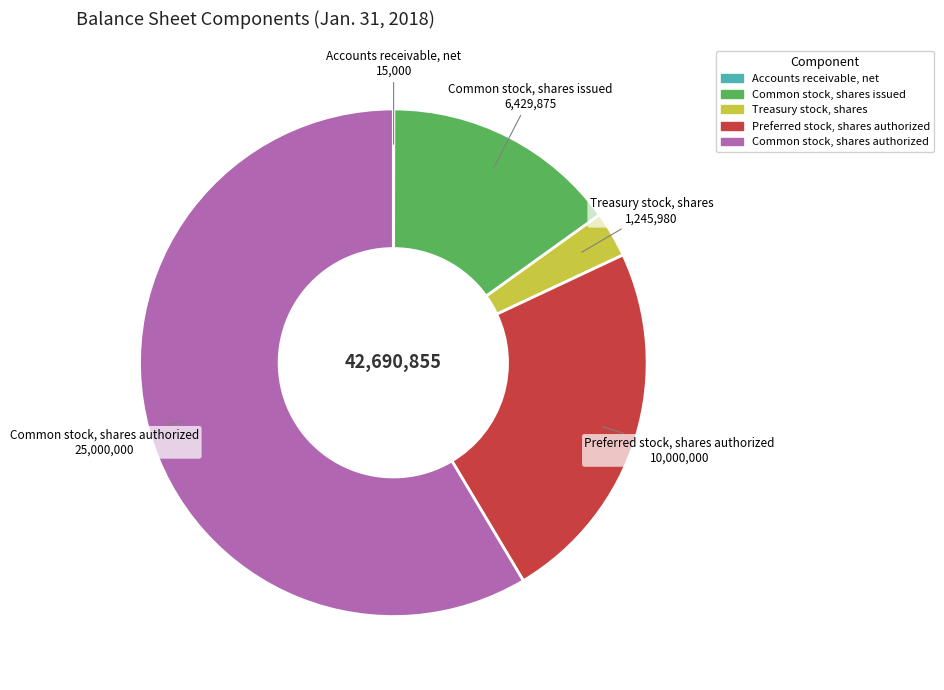

True or false: Common stock, shares authorized accounts for 46% of the total.

False